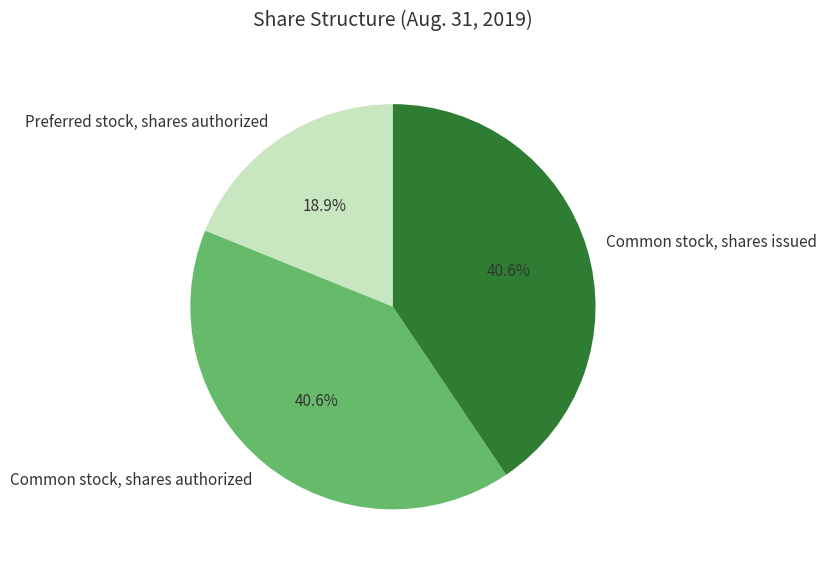

How much of the chart is everything except Common stock, shares issued?

59.4%